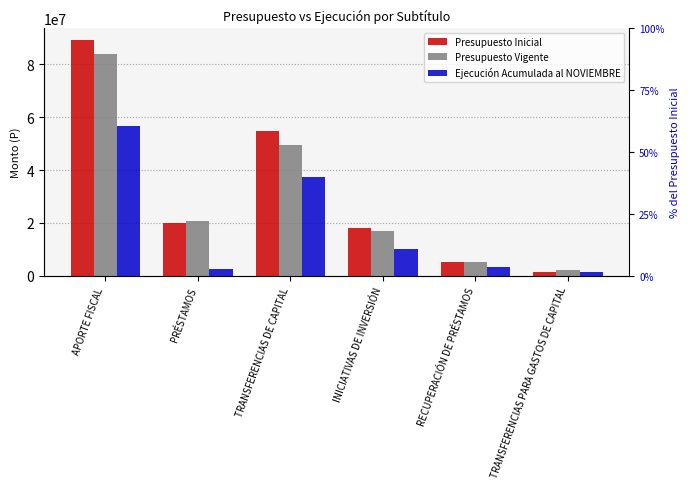

What is the difference between the maximum and minimum values in the Ejecución Acumulada al NOVIEMBRE series?

55369194